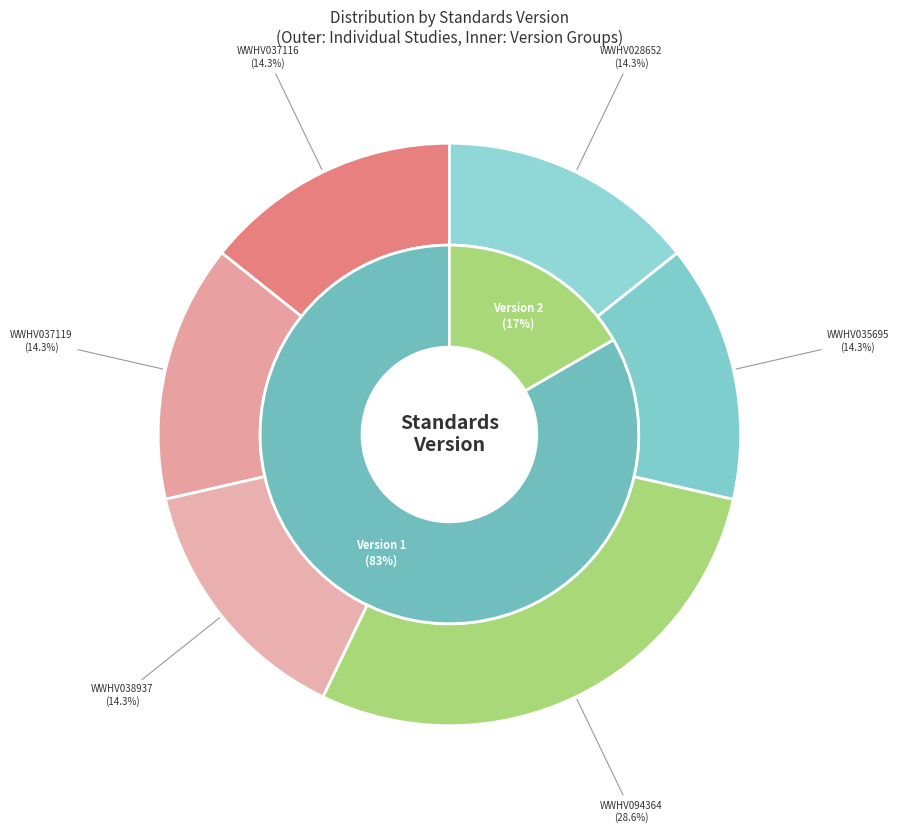

Does any single category account for the majority?

No